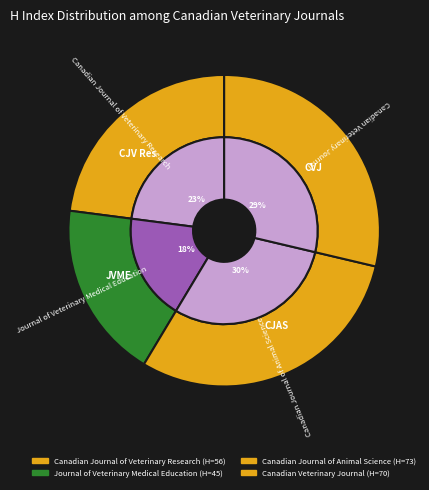

To the nearest percent, what portion does Journal of Veterinary Medical Education represent?

18%